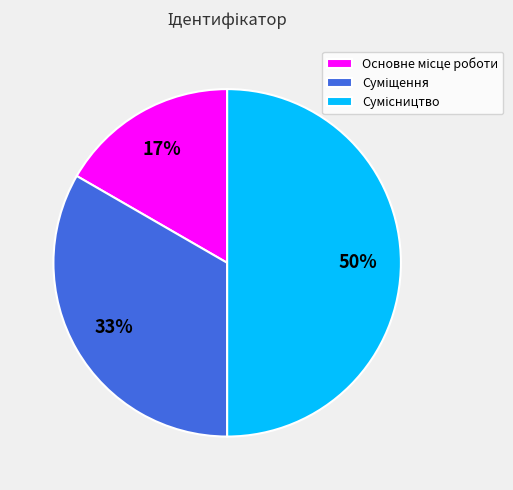

To the nearest percent, what is the average slice percentage?

33%